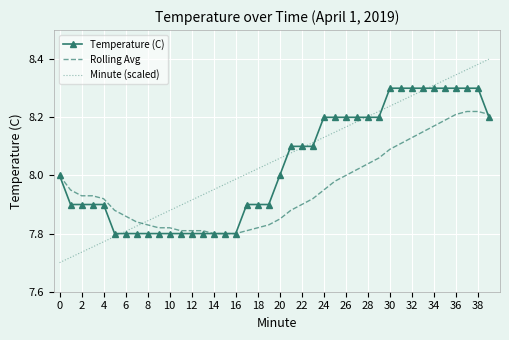

List the series in order of their peak value, lowest first.

Rolling Avg, Temperature (C), Minute (scaled)